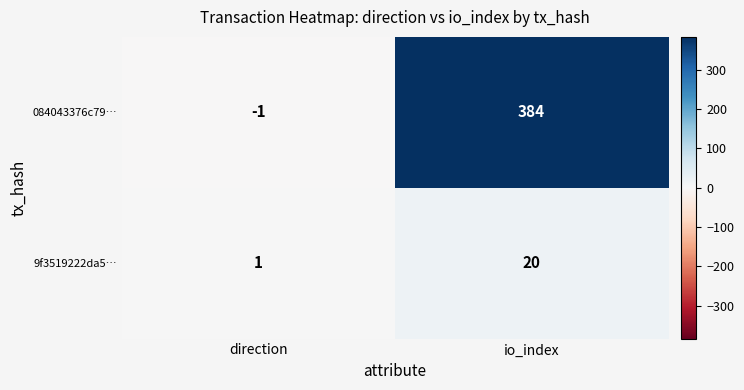

Which series has the largest total across all categories?

084043376c79…